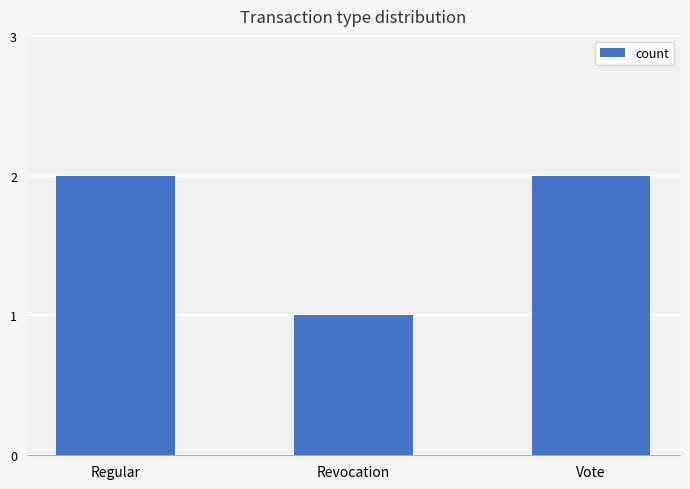

What is the ratio of the value at Vote to the value at Regular?

1.0